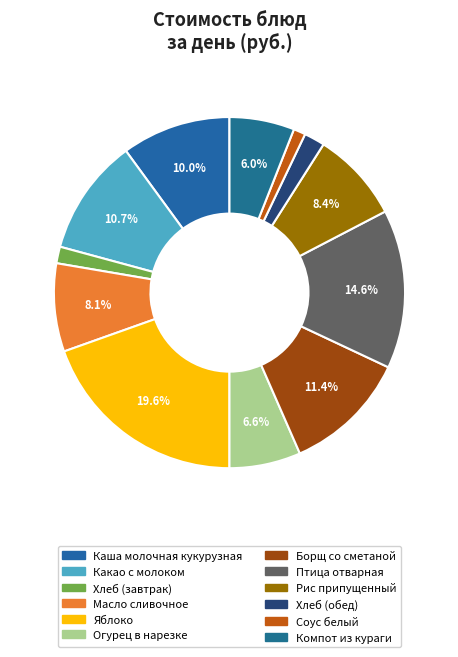

To the nearest percent, what is the average slice percentage?

8%